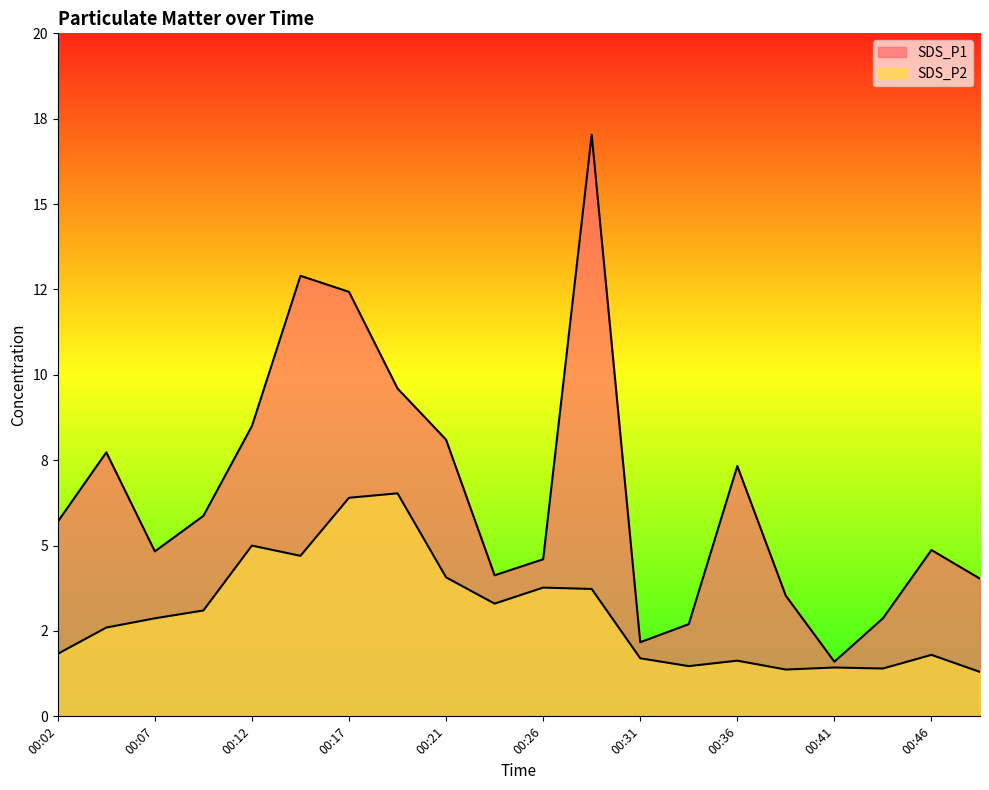

True or false: SDS_P2 and SDS_P1 intersect in this chart.

False